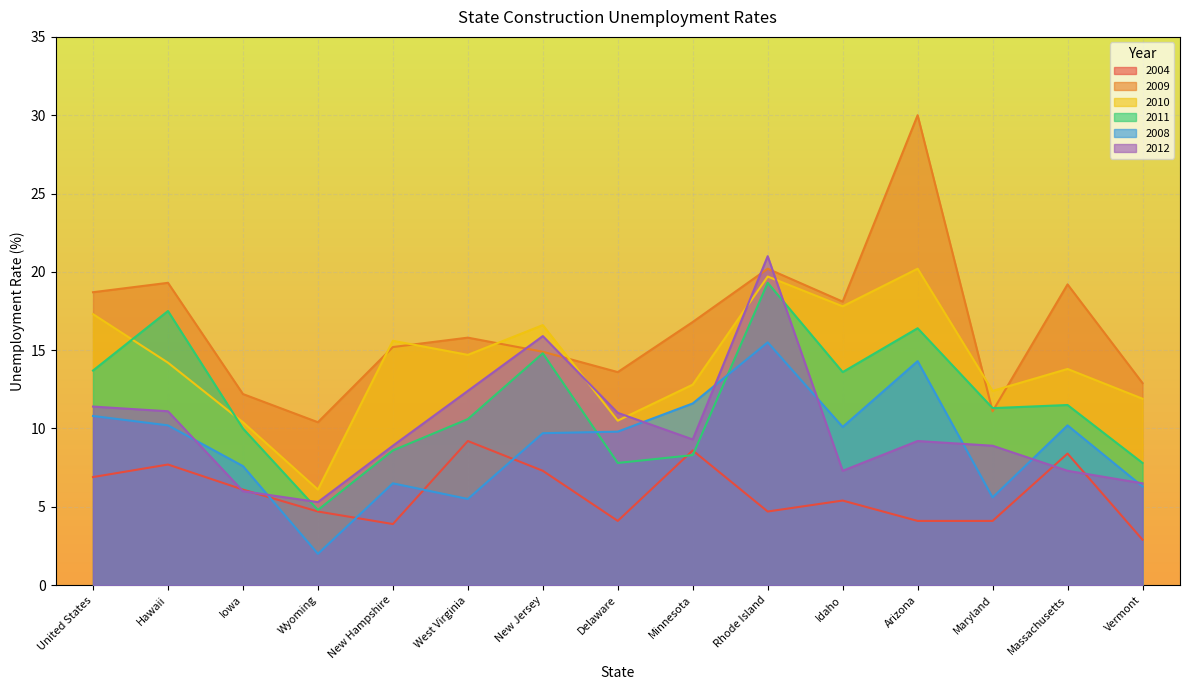

How many data points in 2009 are less than 15?

6